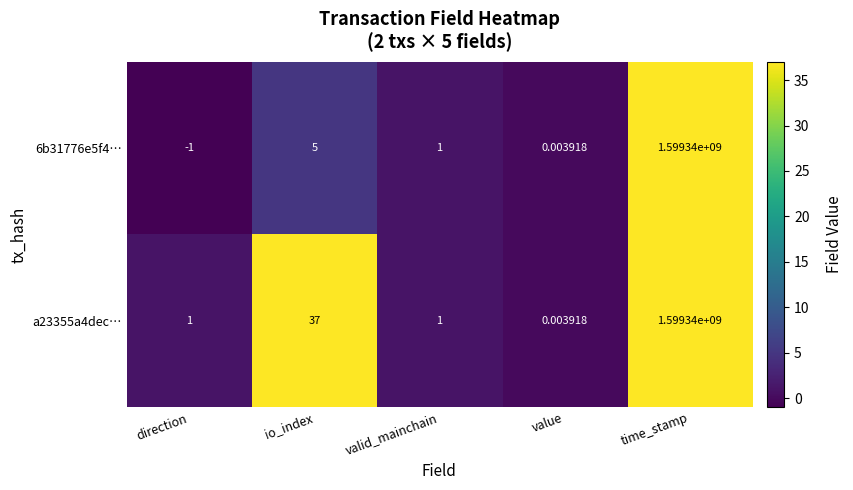

At which category is the sum across all series the highest?

time_stamp